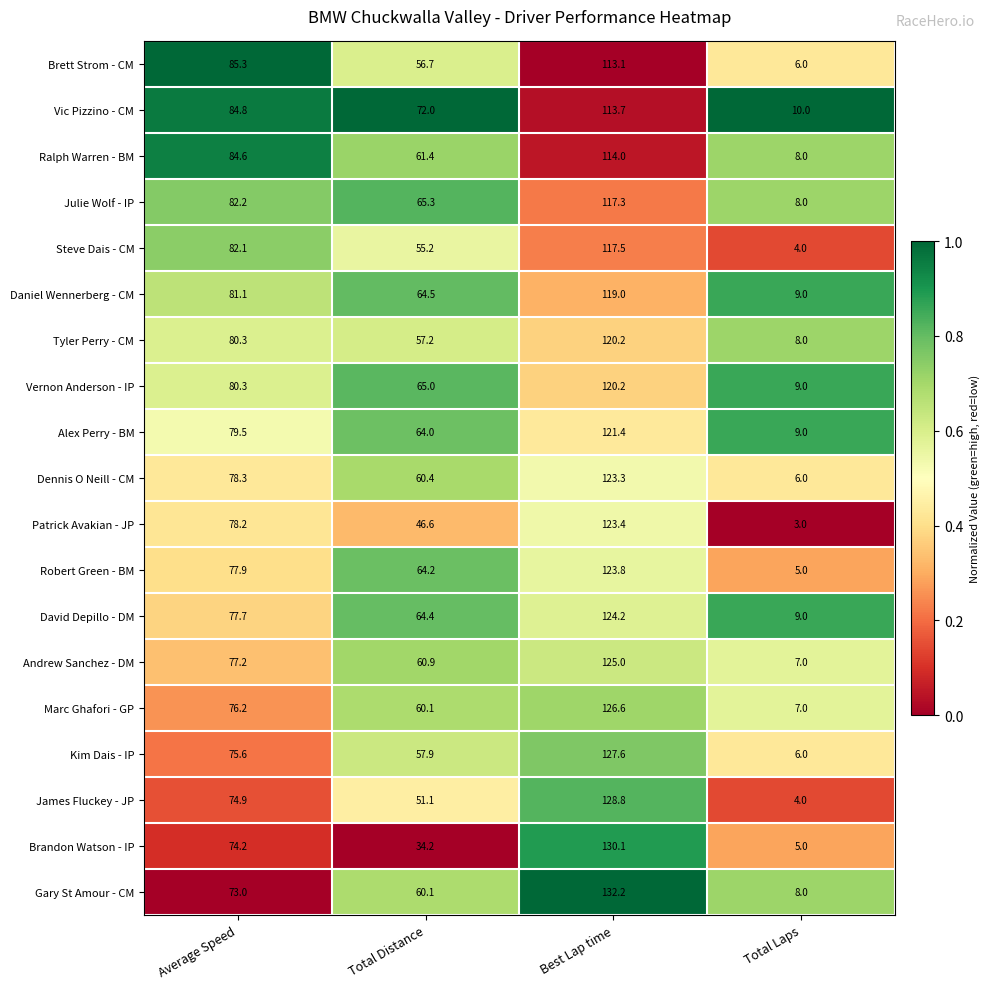

What is the difference between the highest and lowest values at Best Lap time?

19.1